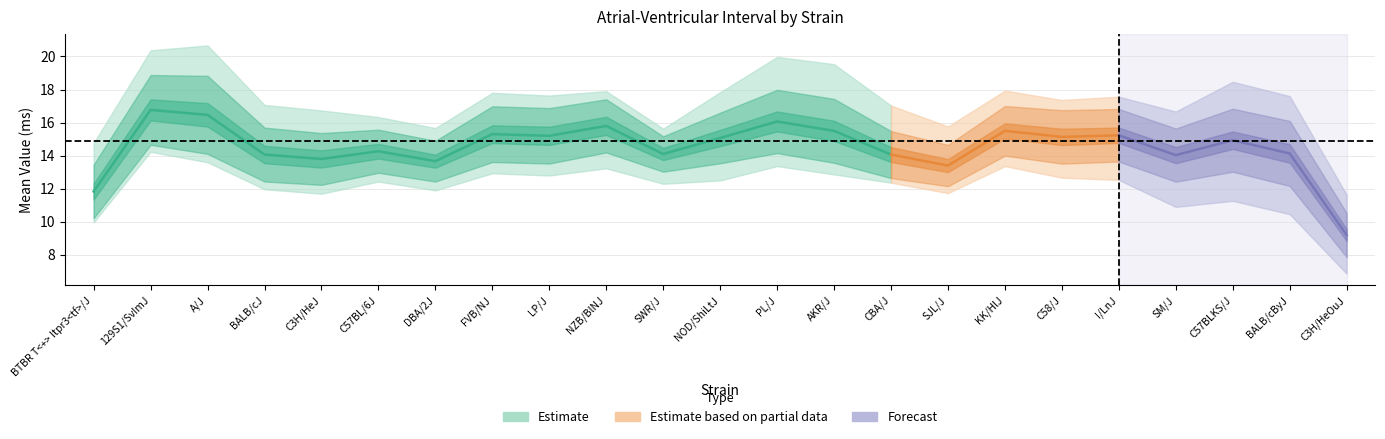

What is the sum of all sd values?

38.4